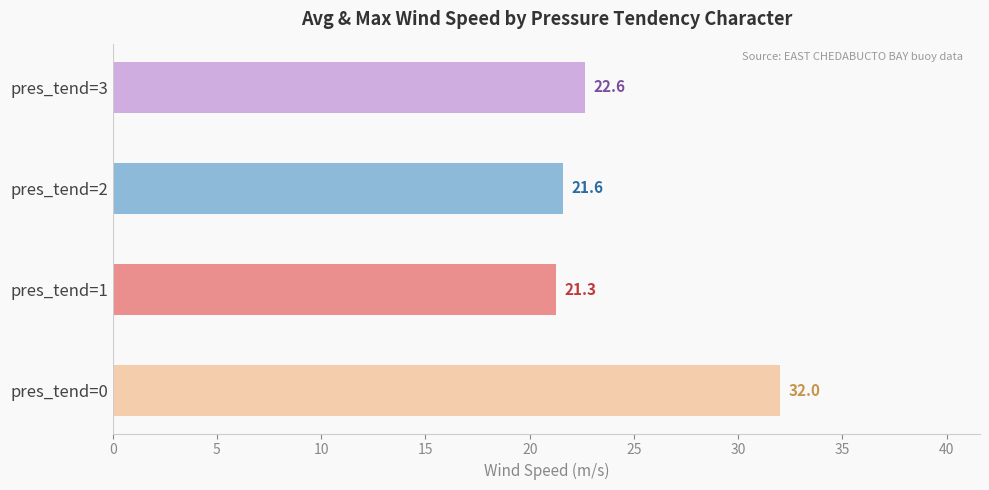

Which category has the lowest value across all series?

pres_tend=1